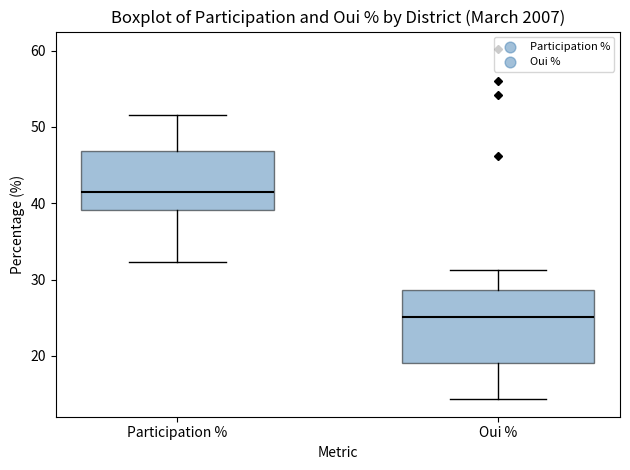

Which box is the tallest, from its lower edge to its upper edge?

Oui %